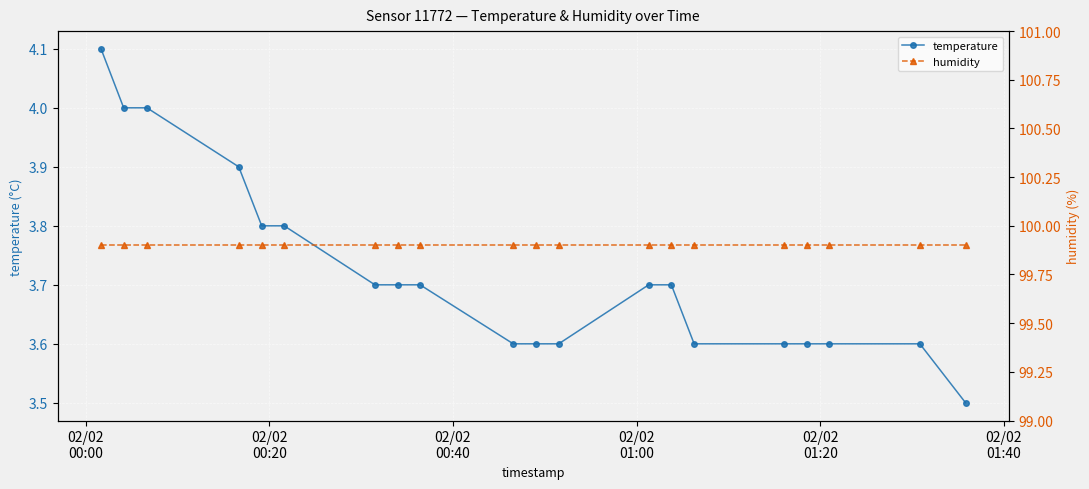

What is the maximum value for temperature?

4.1